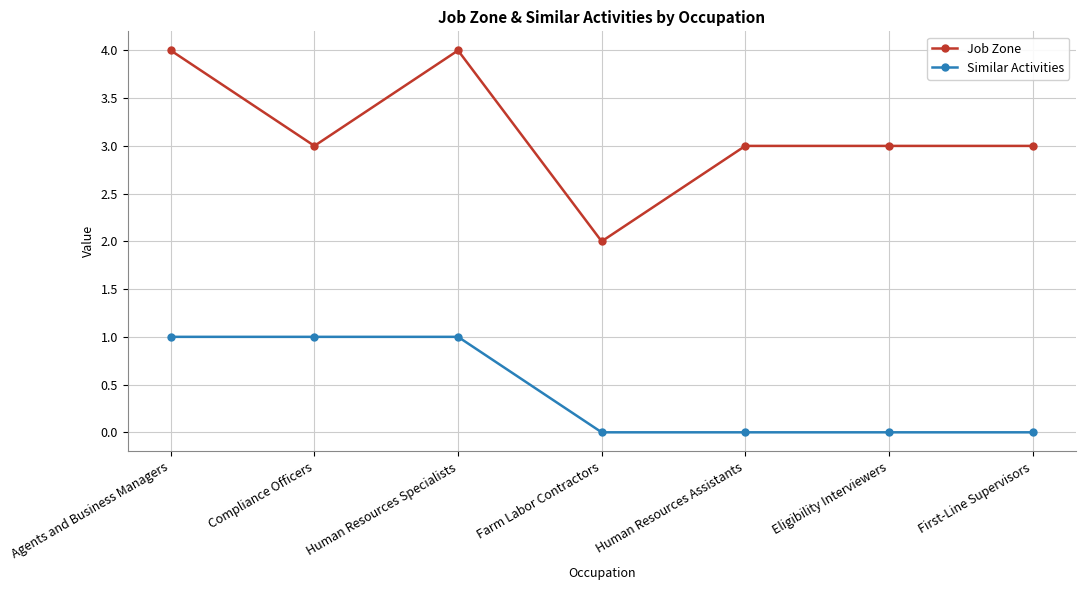

Is it true that Similar Activities equals 2 at Compliance Officers?

False